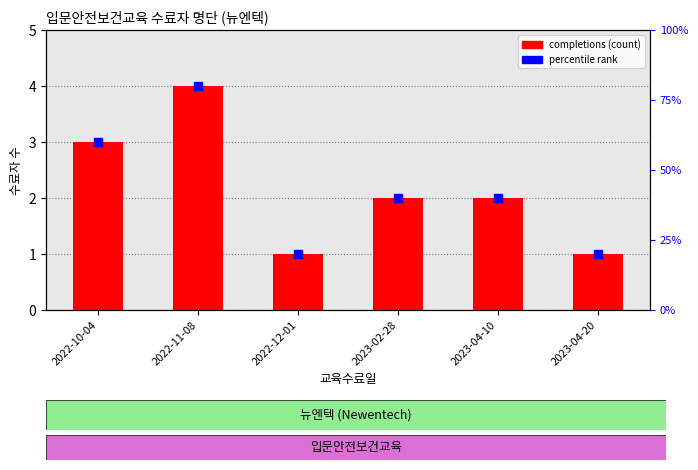

What is the value of the 4th bar from the left?

2